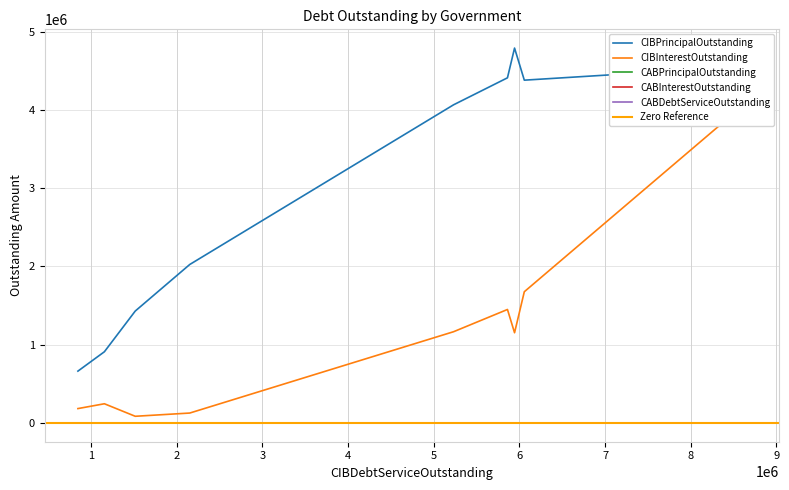

The value of CIBInterestOutstanding at Brownwood Municipal Development District is 1152936.5. True or false?

True